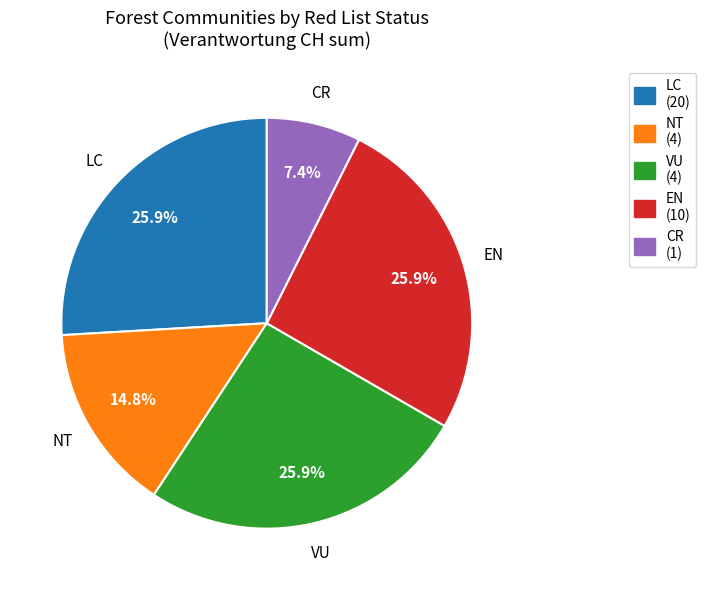

Is there any slice that represents more than half of the pie?

No